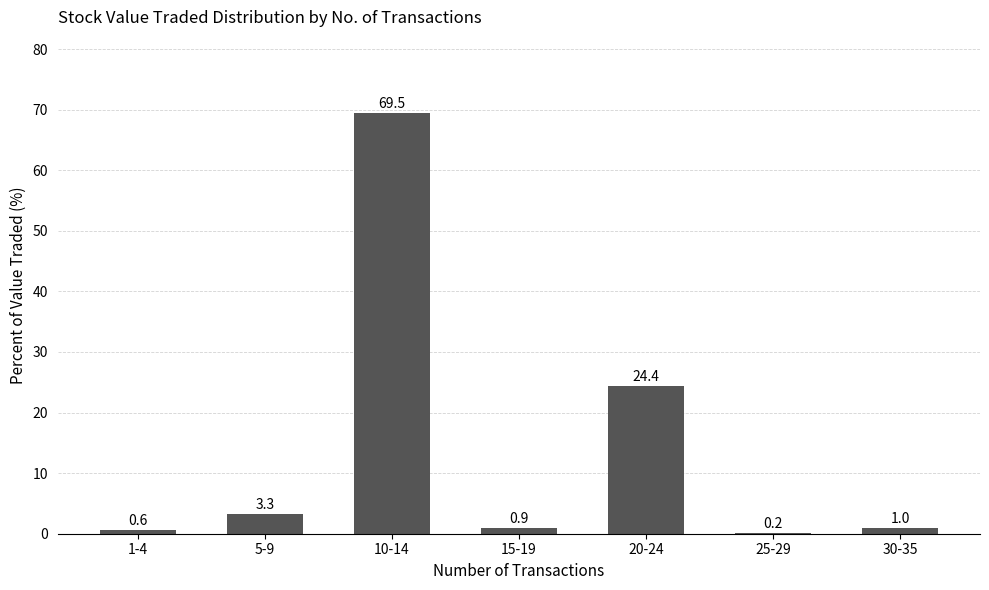

What is the maximum value shown in the chart?

69.5